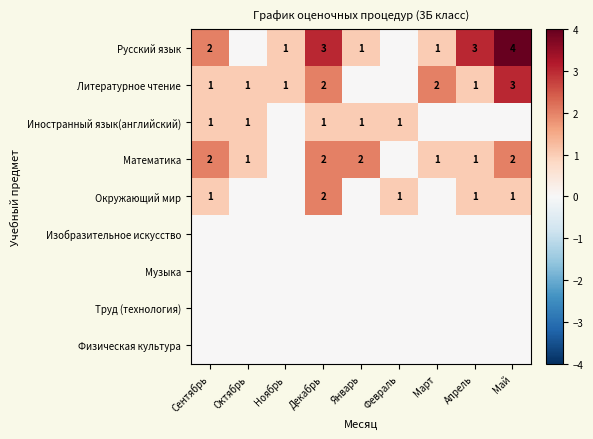

The Литературное чтение series shows 2 at Сентябрь. True or false?

False